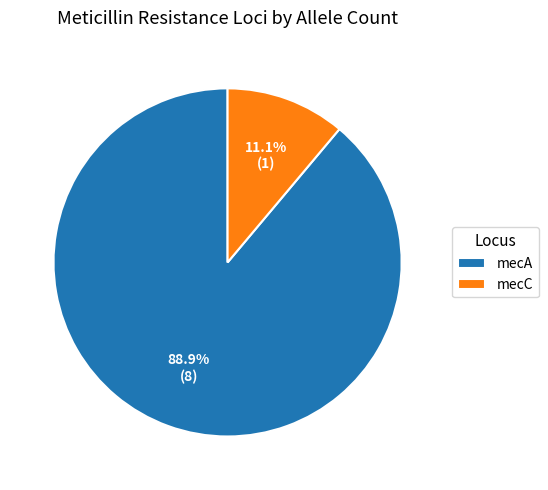

Approximately how many times larger is the value at mecA compared to mecC?

8.0